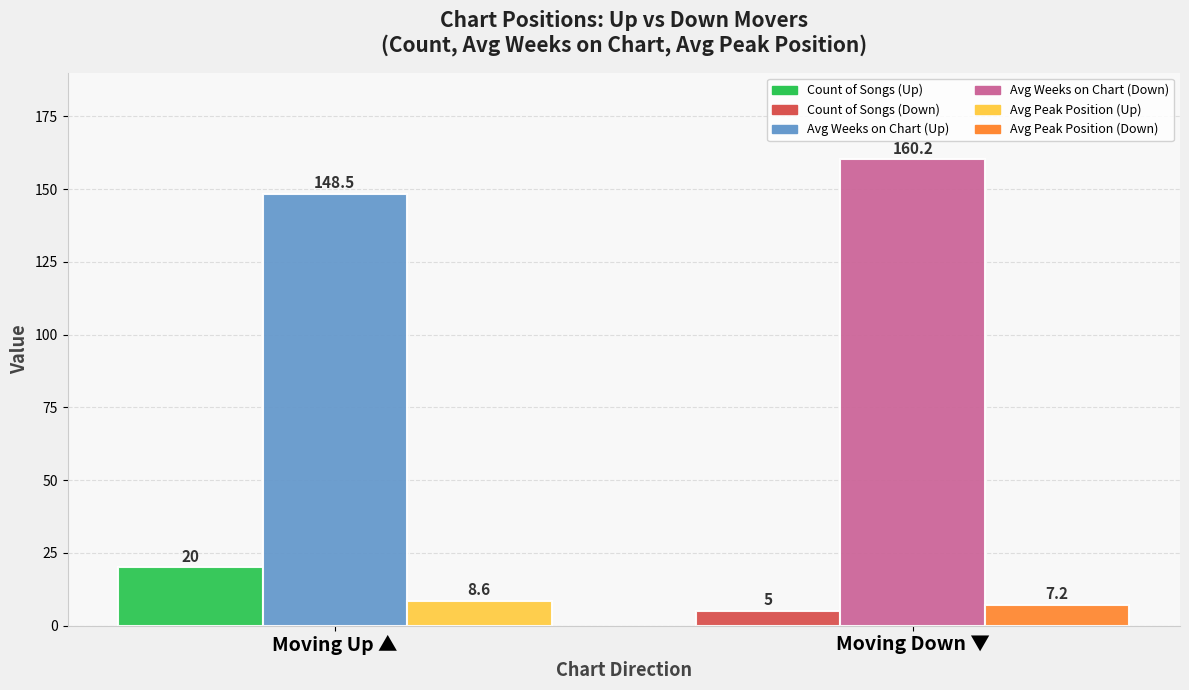

What is the spread (max minus min) of values at Moving Down ▼?

155.2